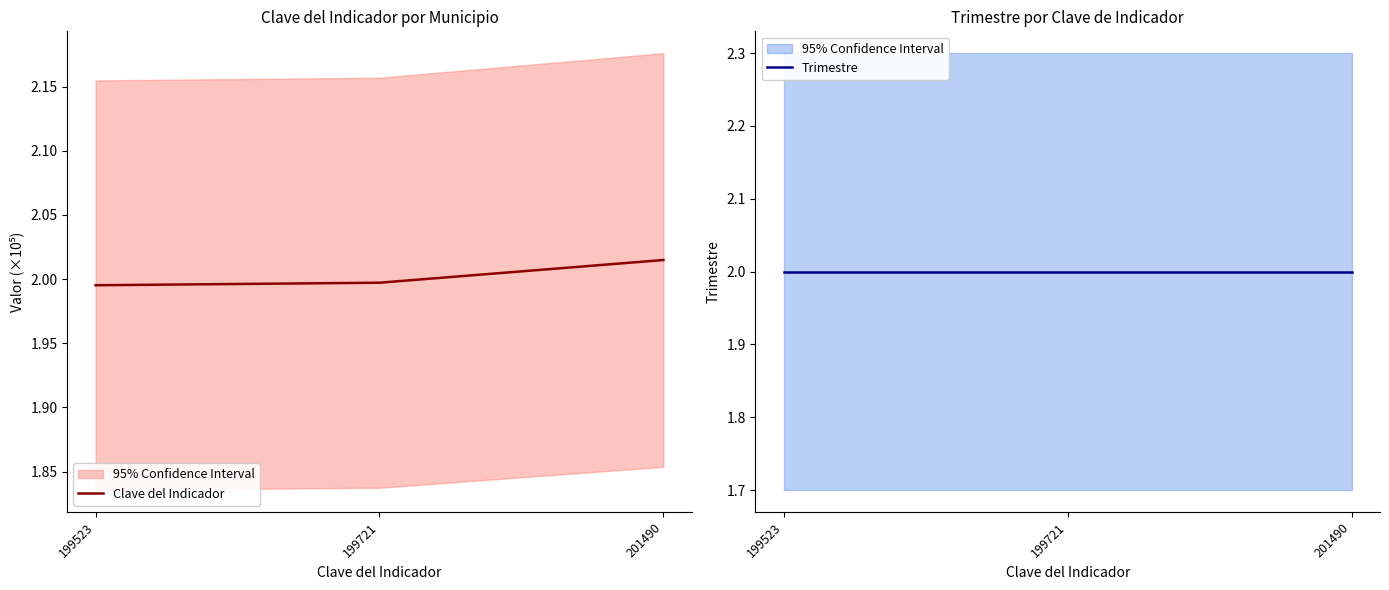

List the series in order of their peak value, highest first.

Clave del Indicador, Trimestre